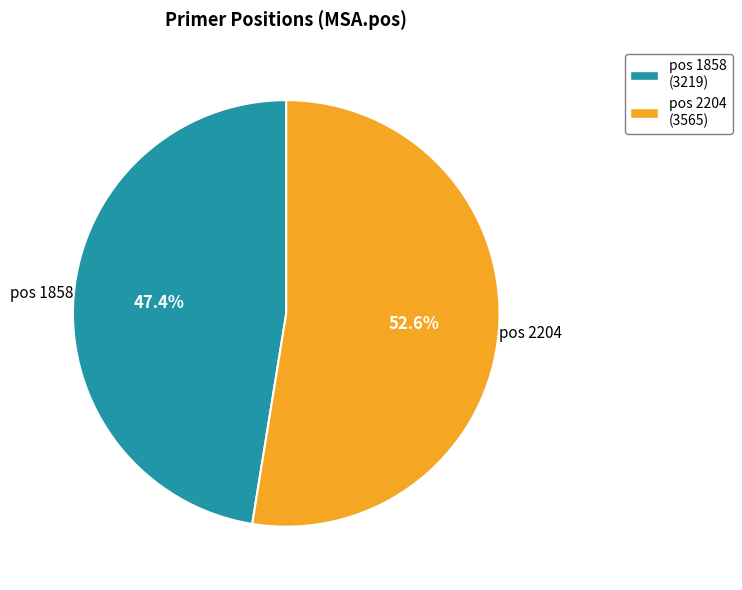

Is there any slice that represents more than half of the pie?

Yes